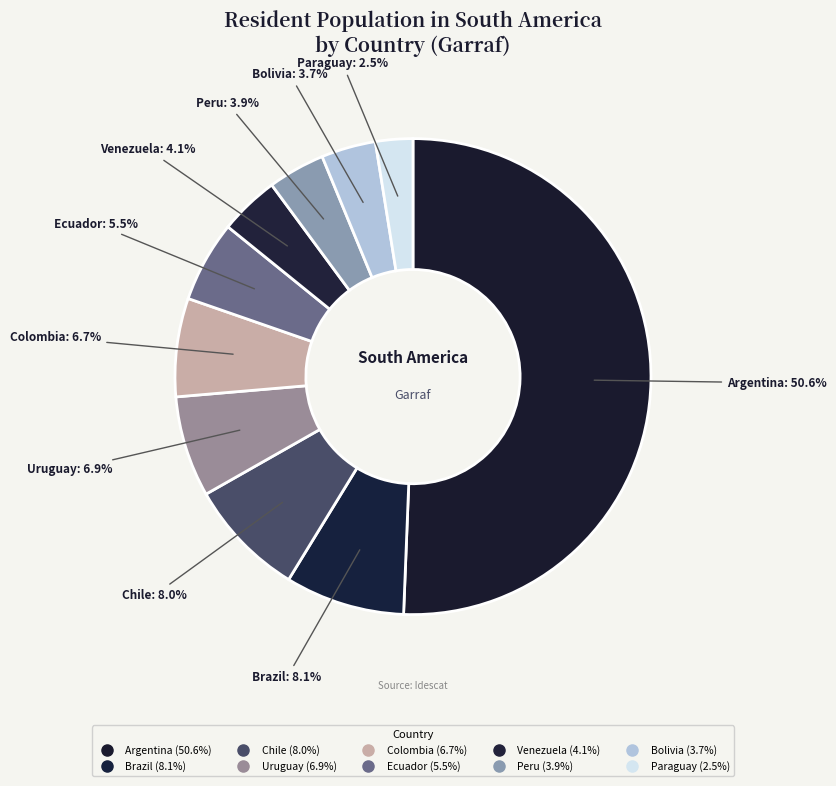

Does Venezuela account for over 50% of the chart?

No